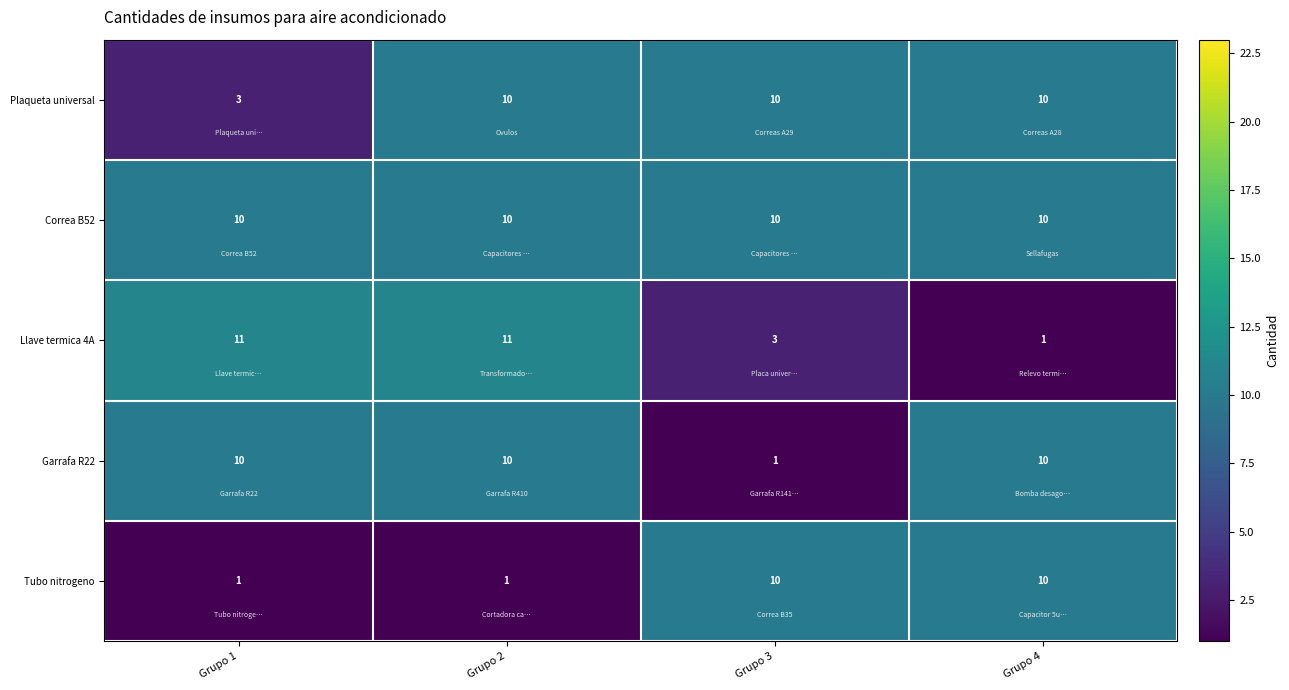

What is the smallest value displayed?

1